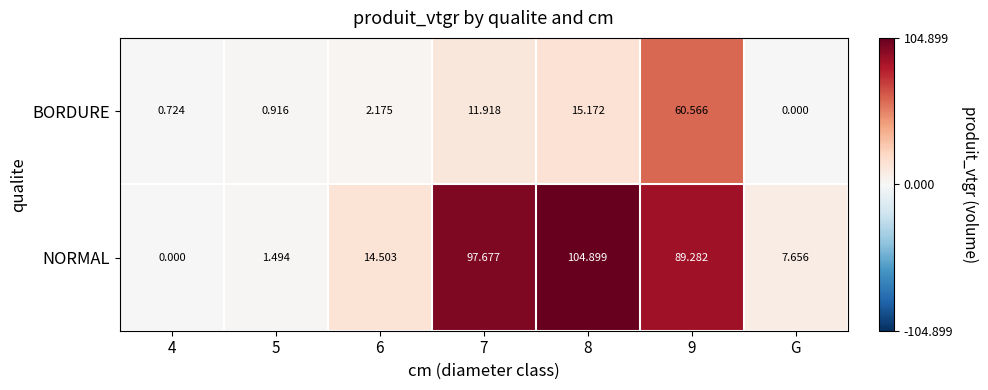

Which series has the largest total across all categories?

NORMAL